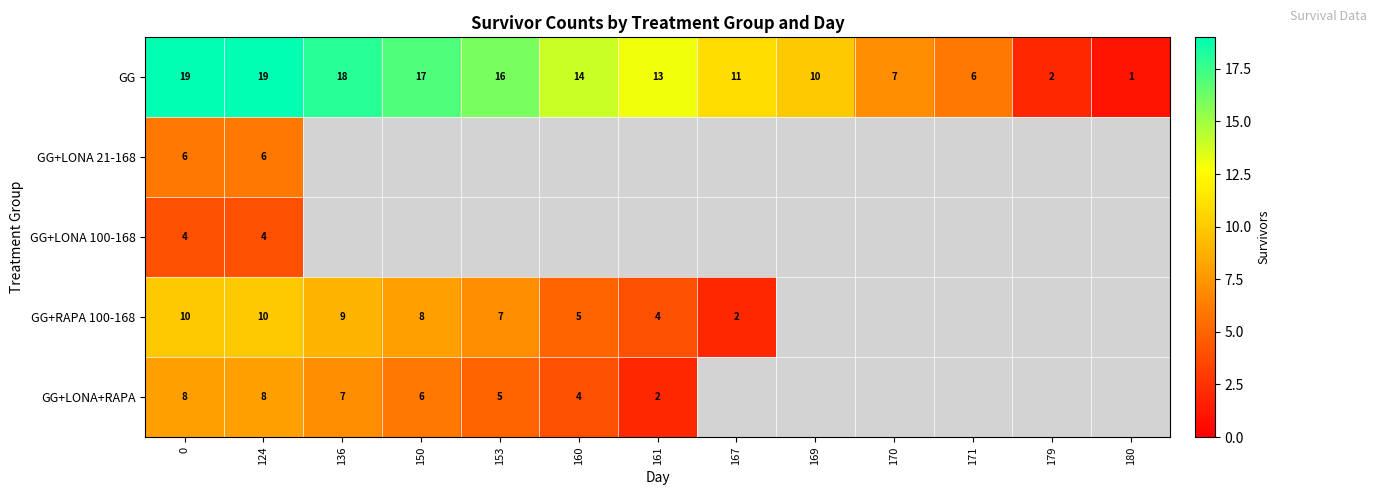

True or false: row_0 has a value of 14 at 160.

True